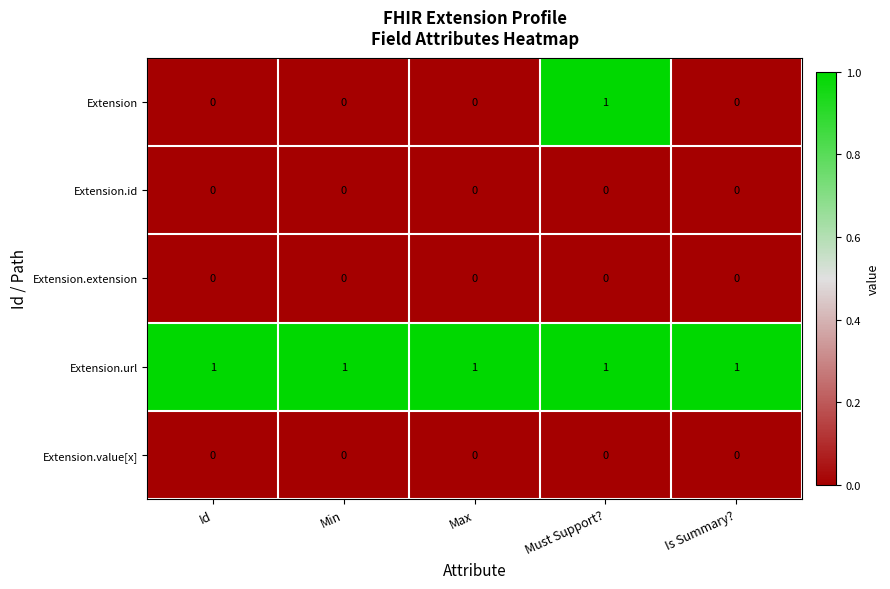

Which series has the largest range (max minus min)?

Extension